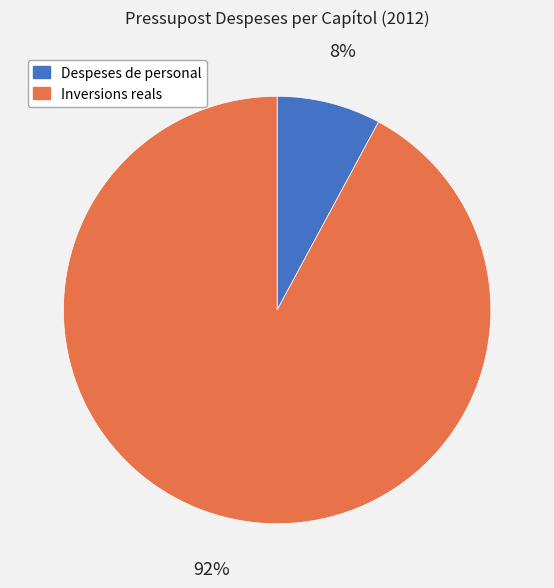

How many slices are in this pie chart?

2